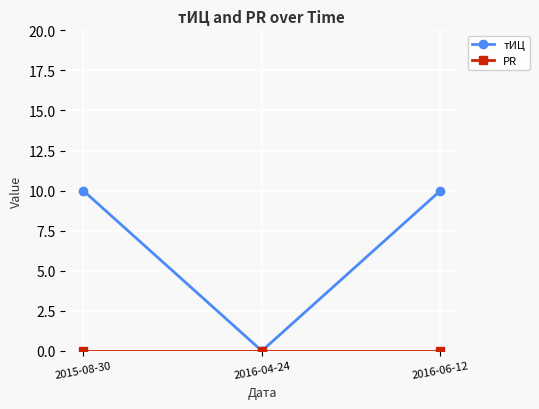

What is the total value across all series at 2016-06-12?

10